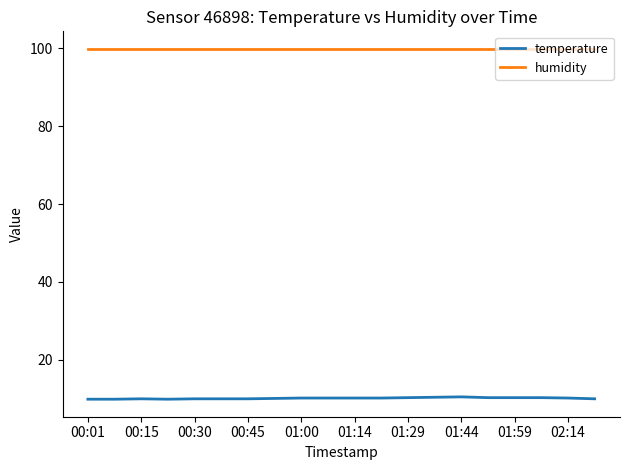

List the series in order of their peak value, lowest first.

temperature, humidity